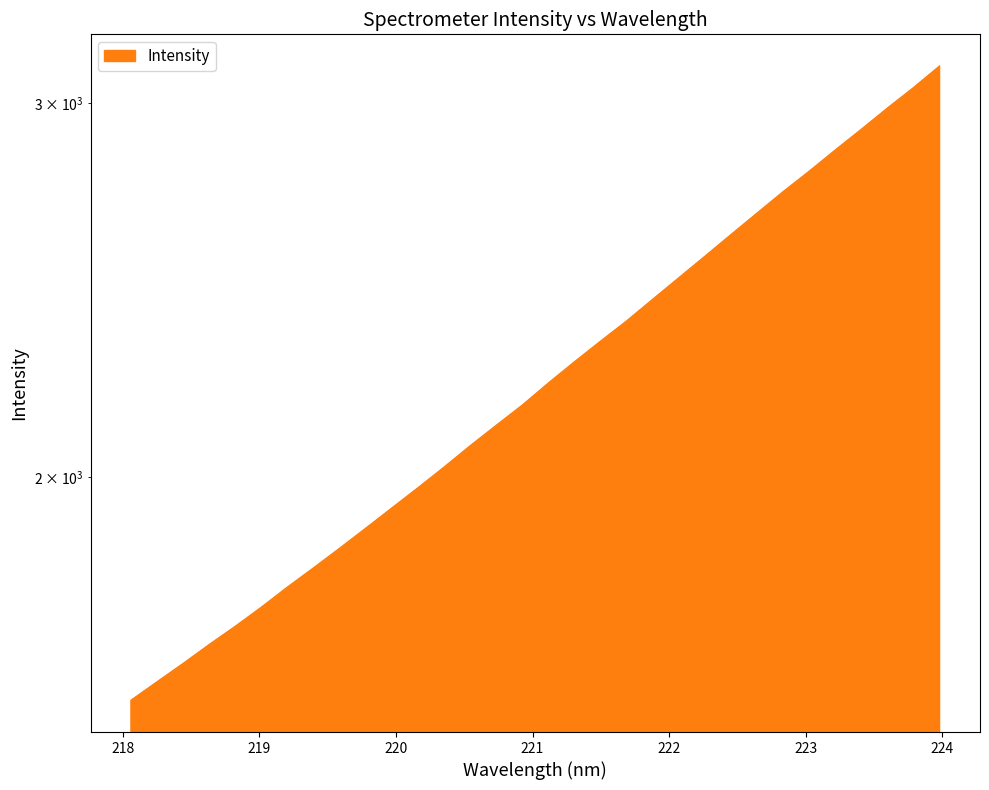

What is the difference between the maximum and minimum values?

1553.4